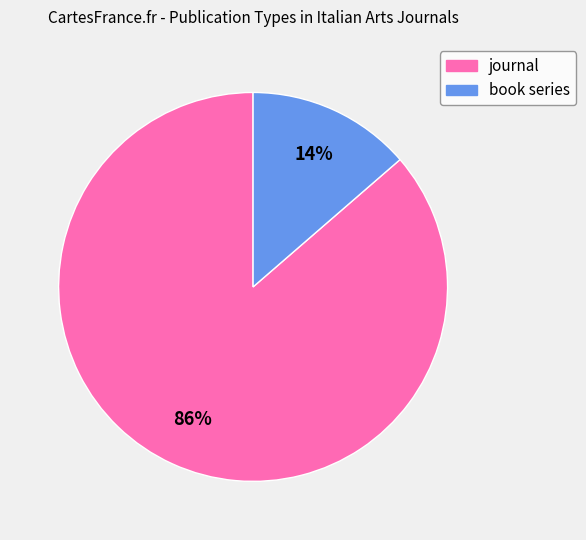

The book series slice represents 14% of the pie. True or false?

True